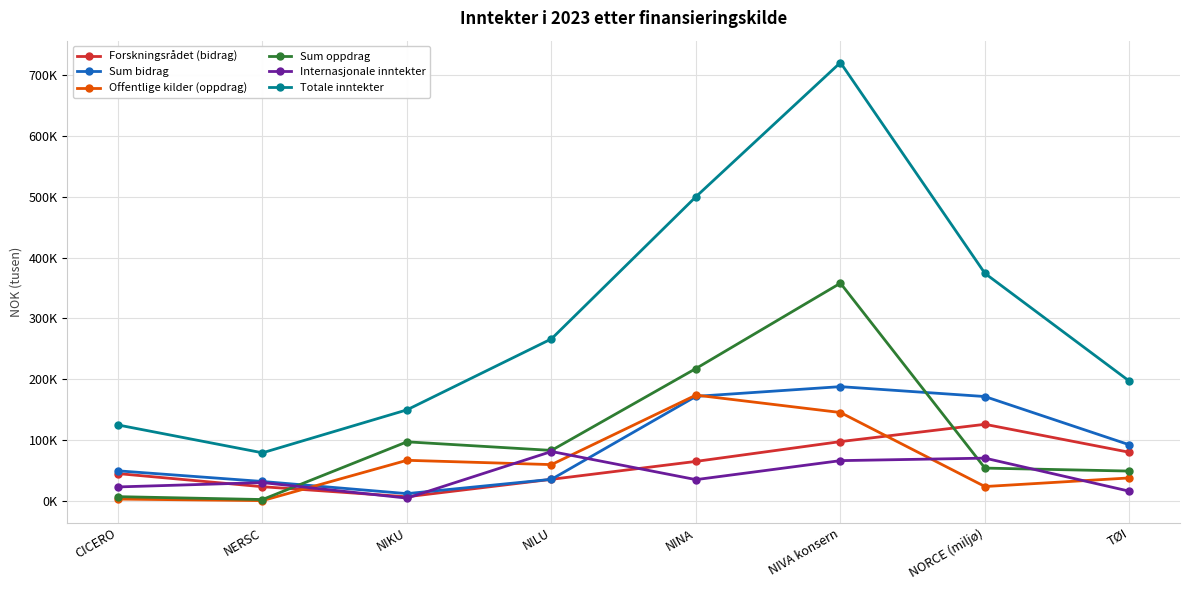

What is the total value across all series at NERSC?

165.5